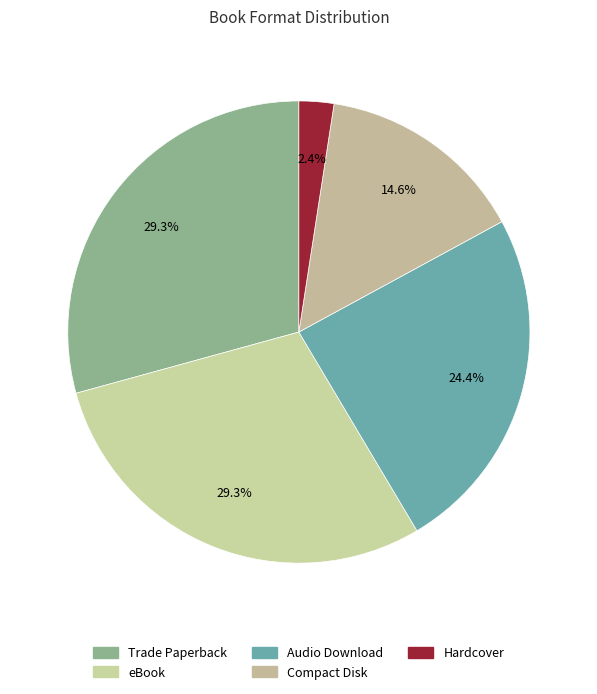

Count the number of slices in the pie.

5